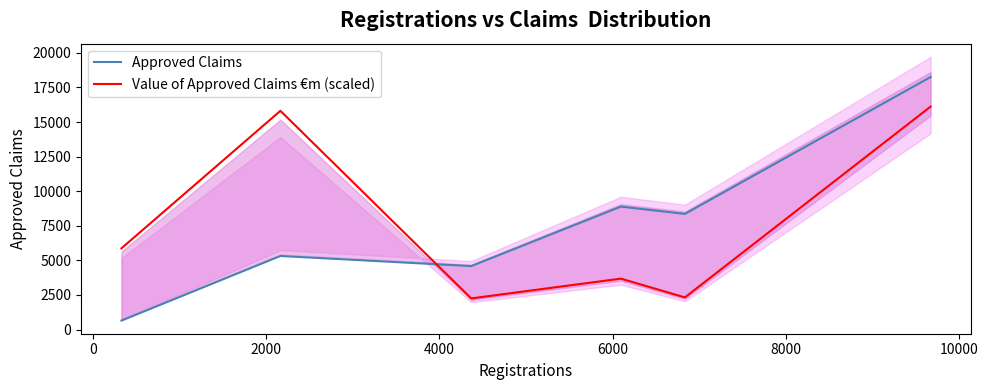

At how many categories does at least one series exceed 3935?

6